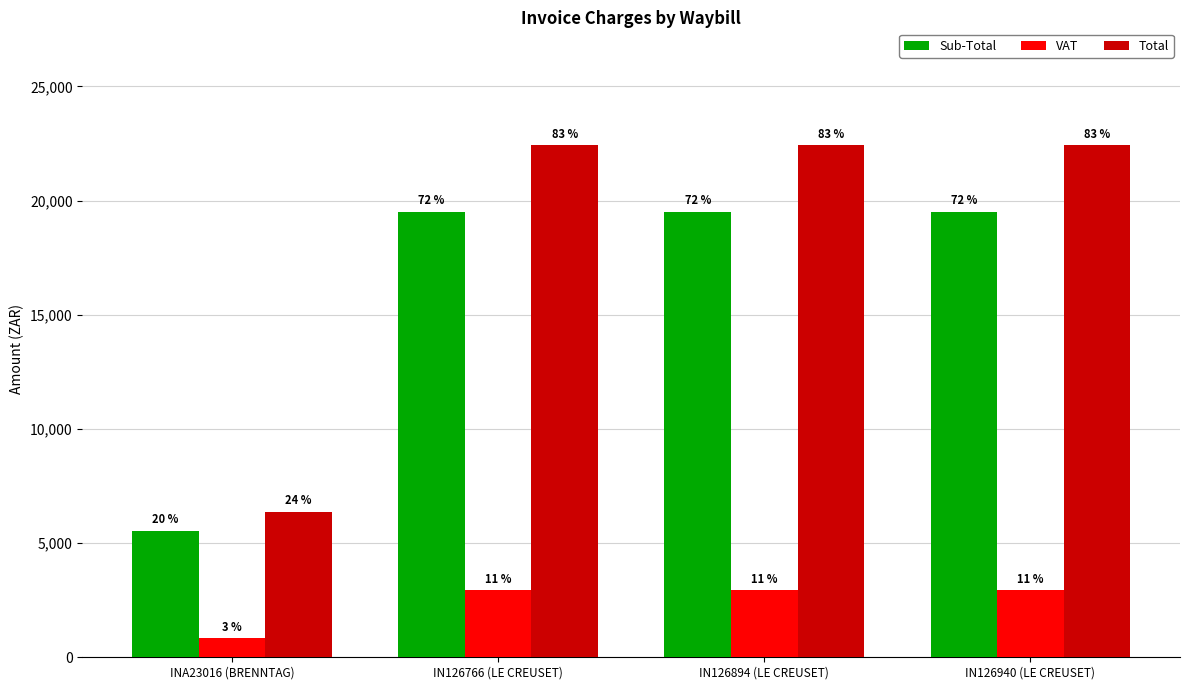

What position from the right is INA23016 (BRENNTAG)?

4